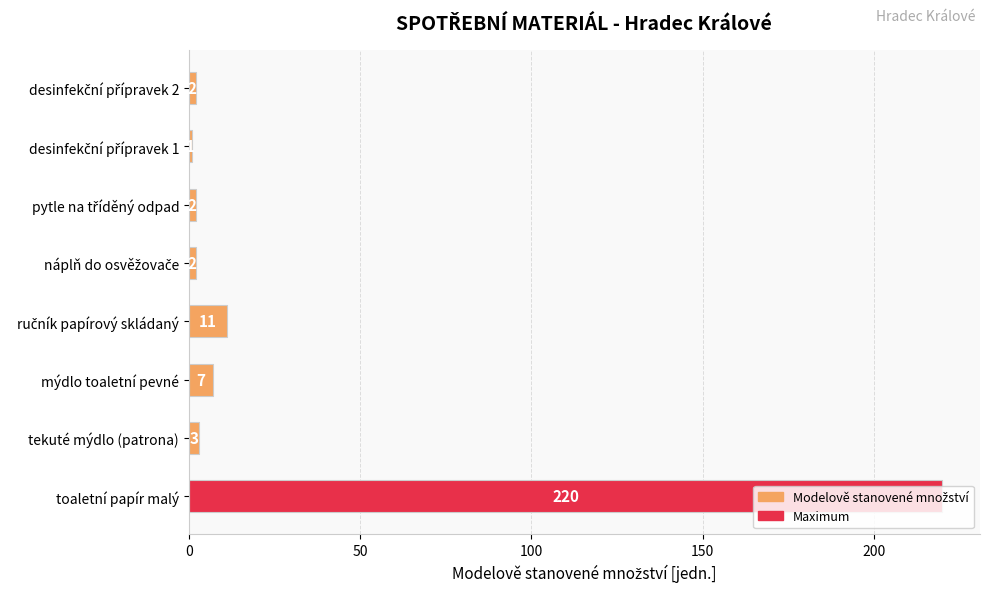

What is the greatest value displayed?

220